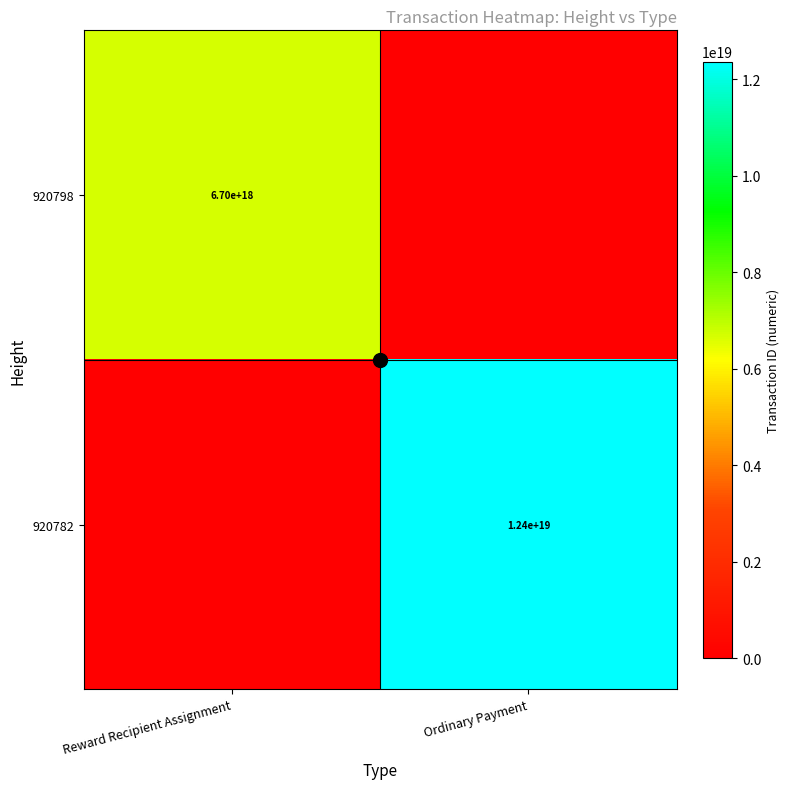

Is the value of 920798 at Reward Recipient Assignment greater than the value of 920782 at Ordinary Payment?

No